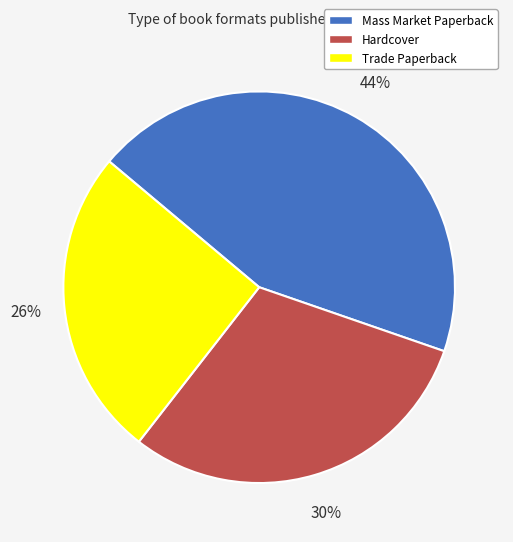

Which slice is the smallest?

Trade Paperback